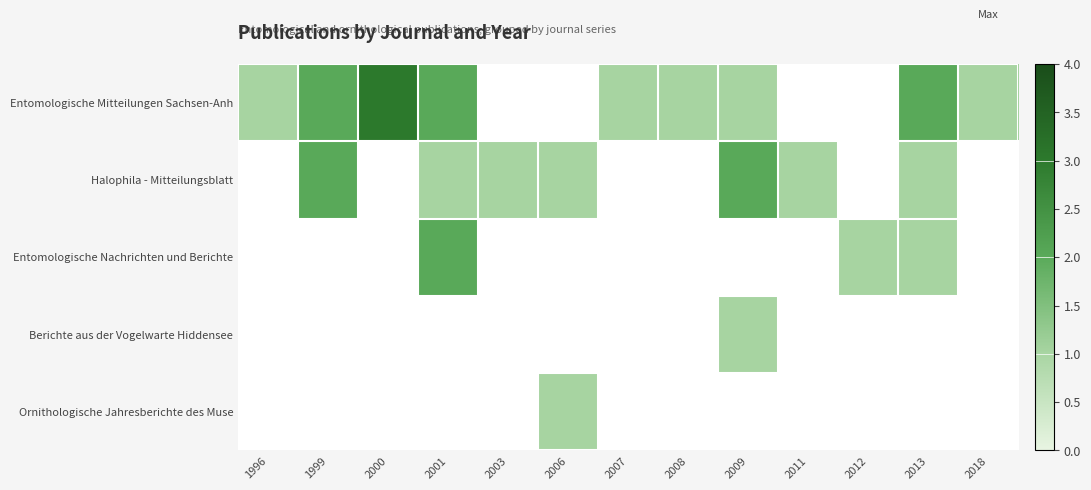

Which has a higher value, 2000 or 2009?

2000